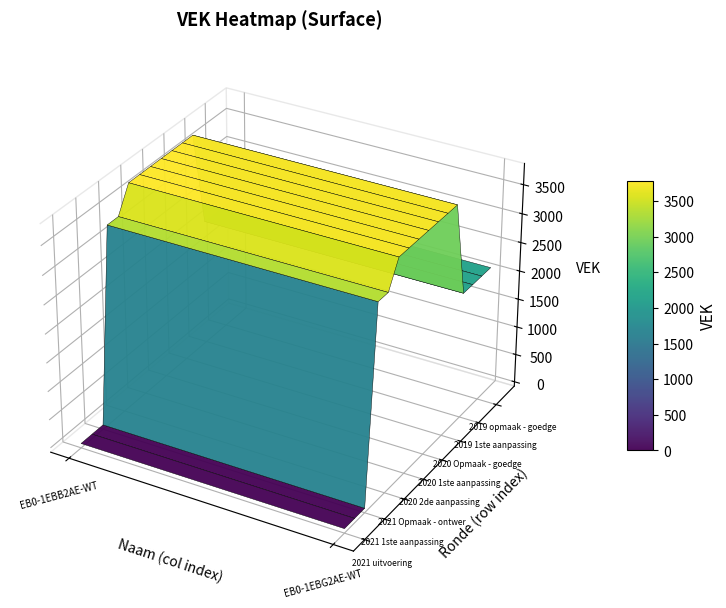

What is the maximum value for 2020 2de aanpassing - ontwerp?

3783